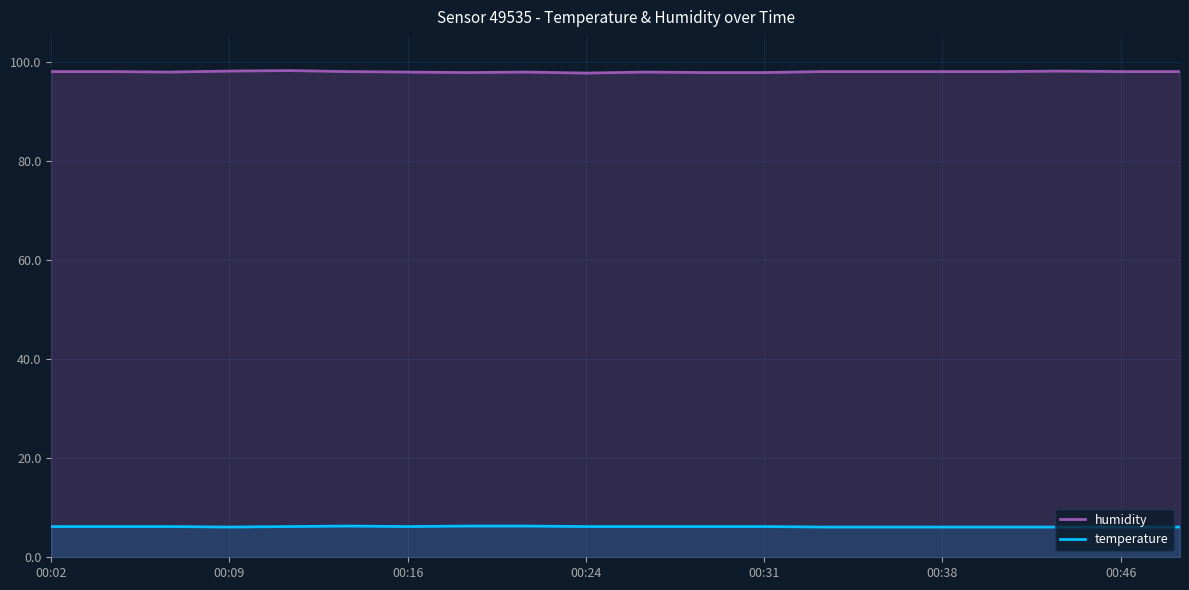

True or false: temperature has a value of 6.1 at 00:46.

True